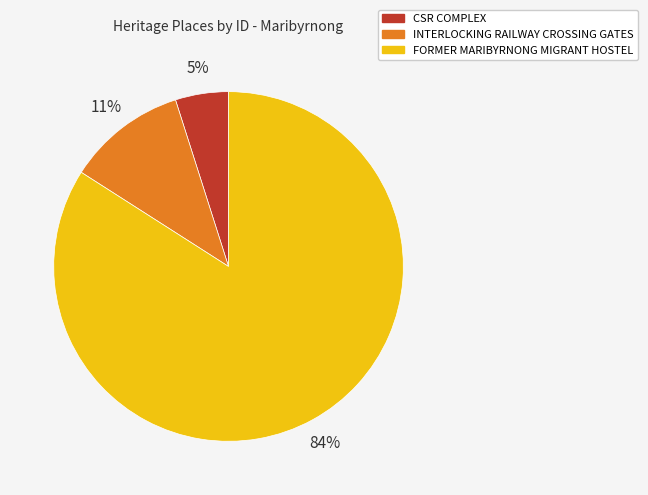

Which has a higher value, FORMER MARIBYRNONG MIGRANT HOSTEL or INTERLOCKING RAILWAY CROSSING GATES?

FORMER MARIBYRNONG MIGRANT HOSTEL